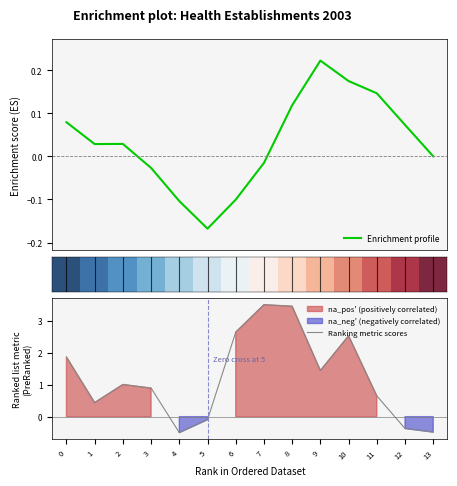

The value of Ranking metric scores at 2 is 1.0. True or false?

True